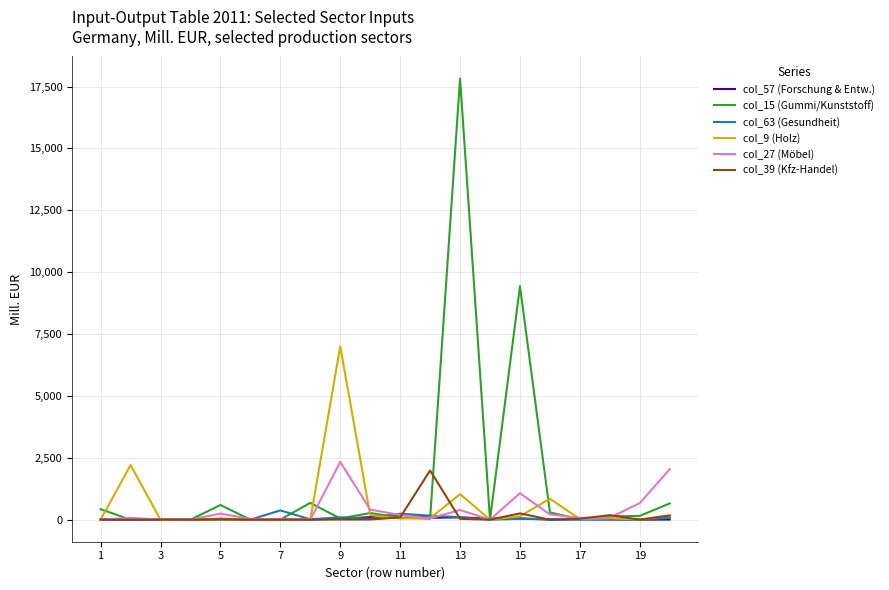

Which series has the largest total across all categories?

col_15 (Gummi/Kunststoff)